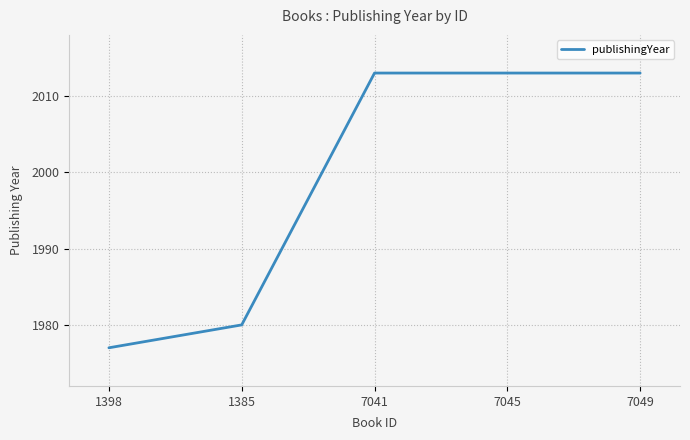

Is this an area chart (filled region under the line)?

No